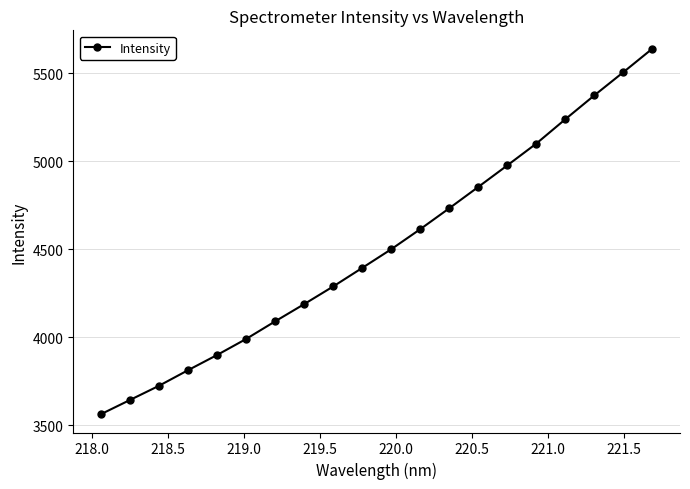

What is the average value?

4506.5